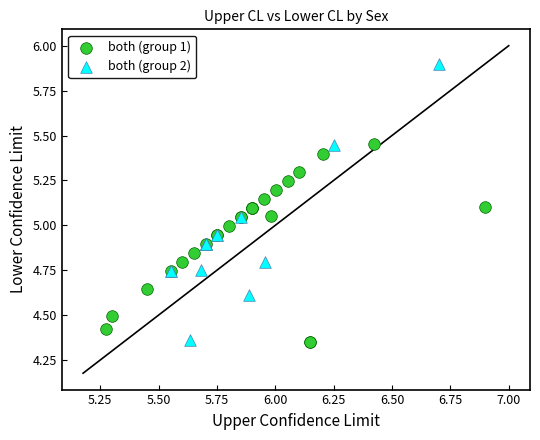

Which series has the largest Y range (max minus min)?

both (group 2)